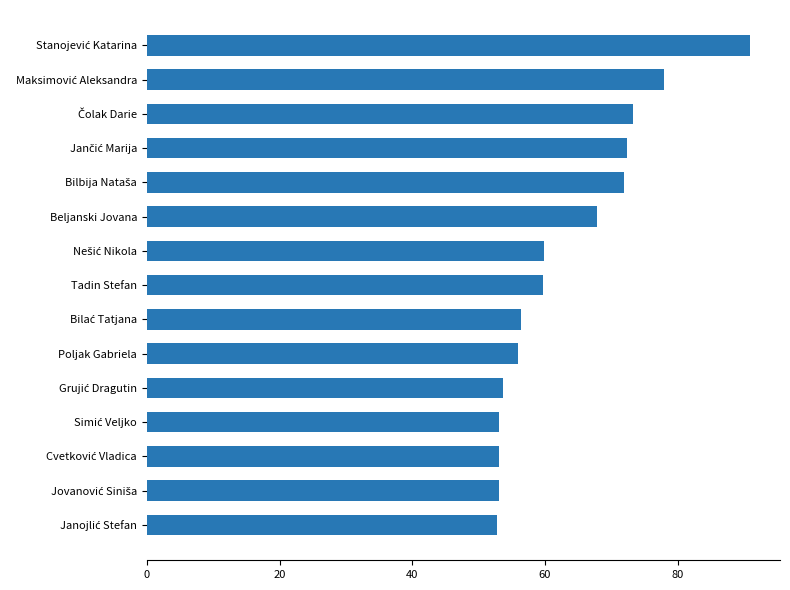

What is the difference between the maximum and minimum values?

38.1